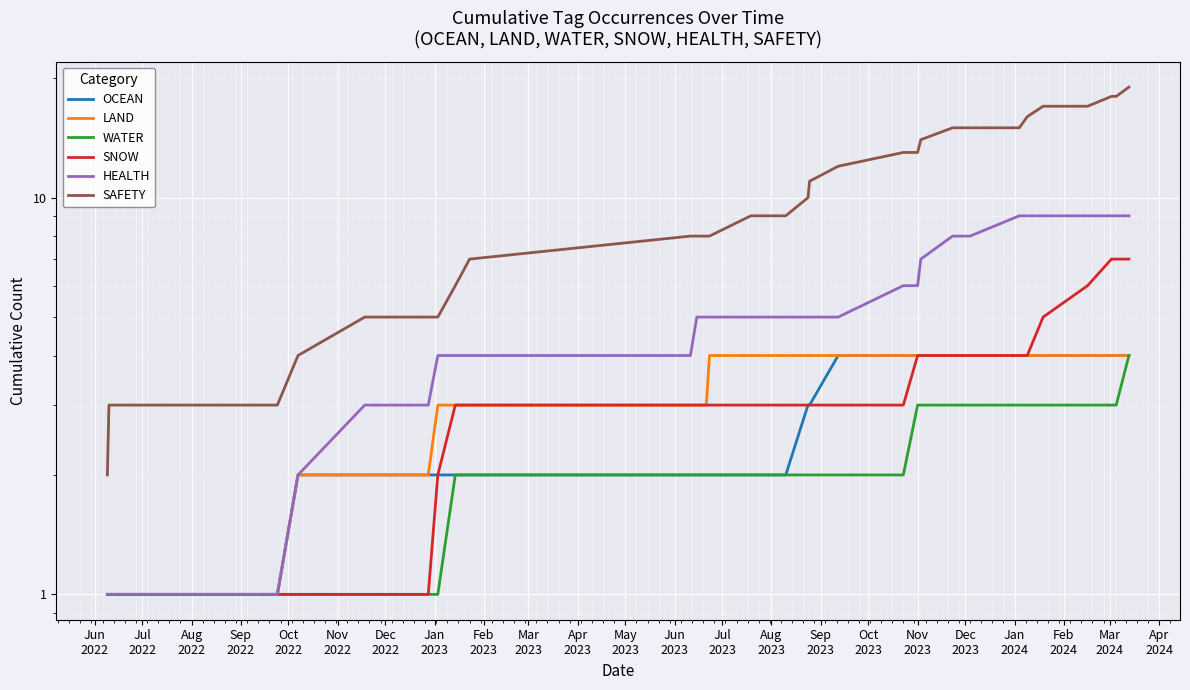

What is the average value of the HEALTH series?

5